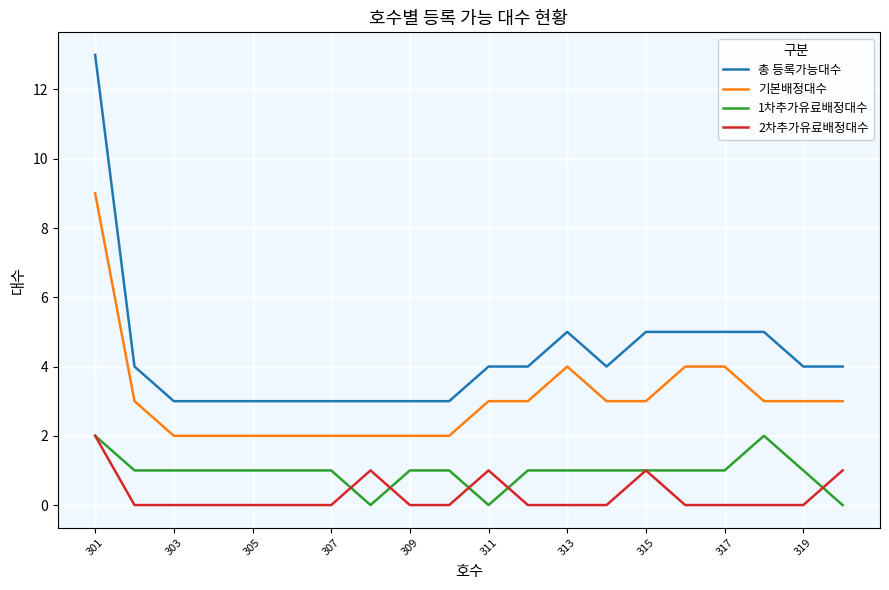

Rank the series by their average value, from highest to lowest.

총 등록가능대수, 기본배정대수, 1차추가유료배정대수, 2차추가유료배정대수